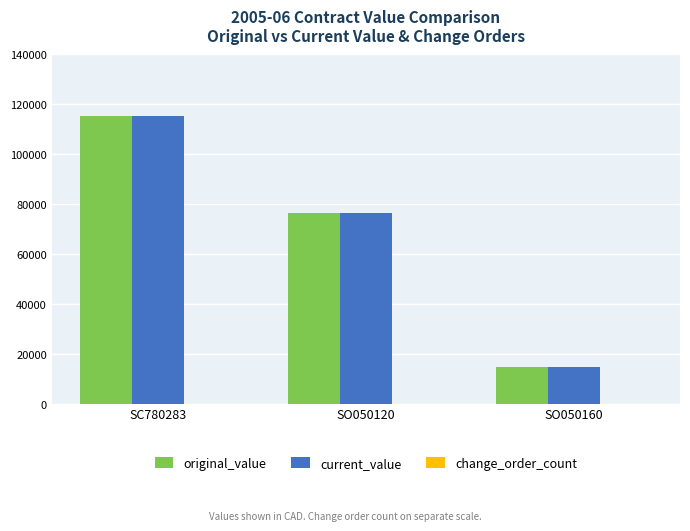

Is the value of original_value at SC780283 greater than the value of current_value at SO050120?

Yes